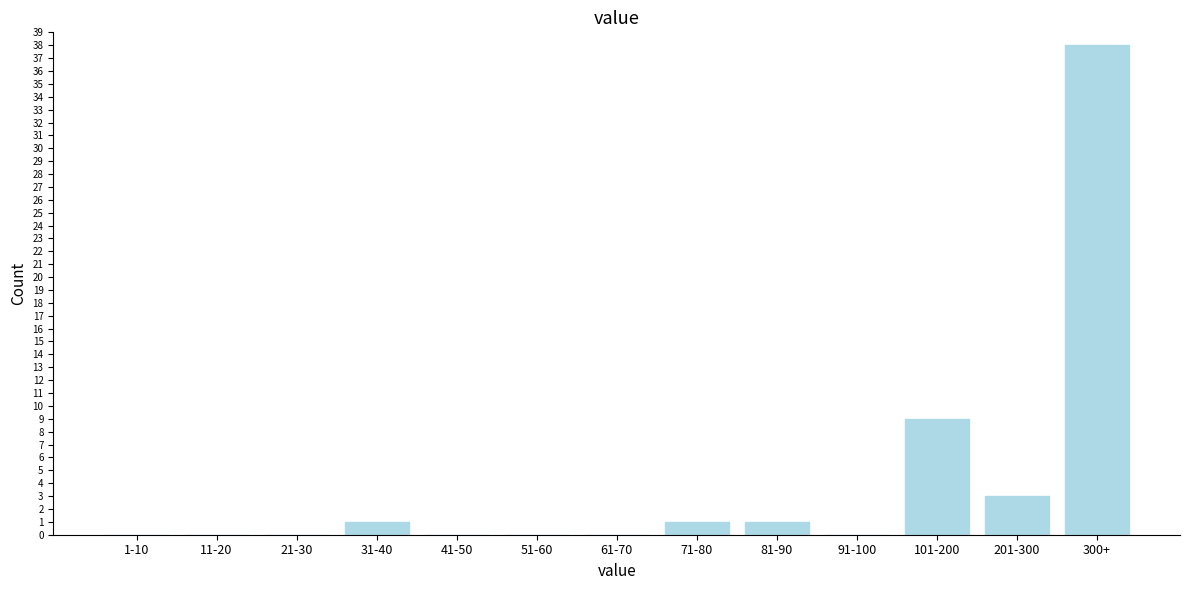

Reading right to left, what are all the values shown in this chart?

300+=38	201-300=3	101-200=9	91-100=0	81-90=1	71-80=1	61-70=0	51-60=0	41-50=0	31-40=1	21-30=0	11-20=0	1-10=0